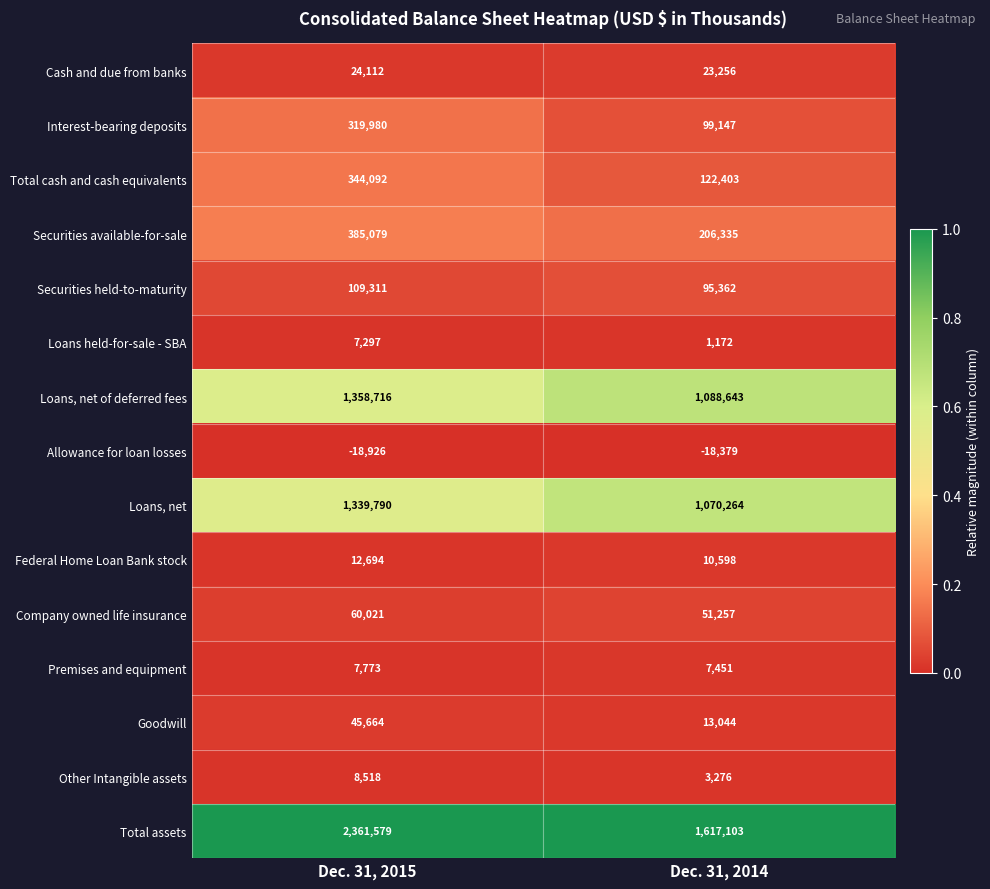

What is the difference between the Other Intangible assets values at Dec. 31, 2015 and Dec. 31, 2014?

5242